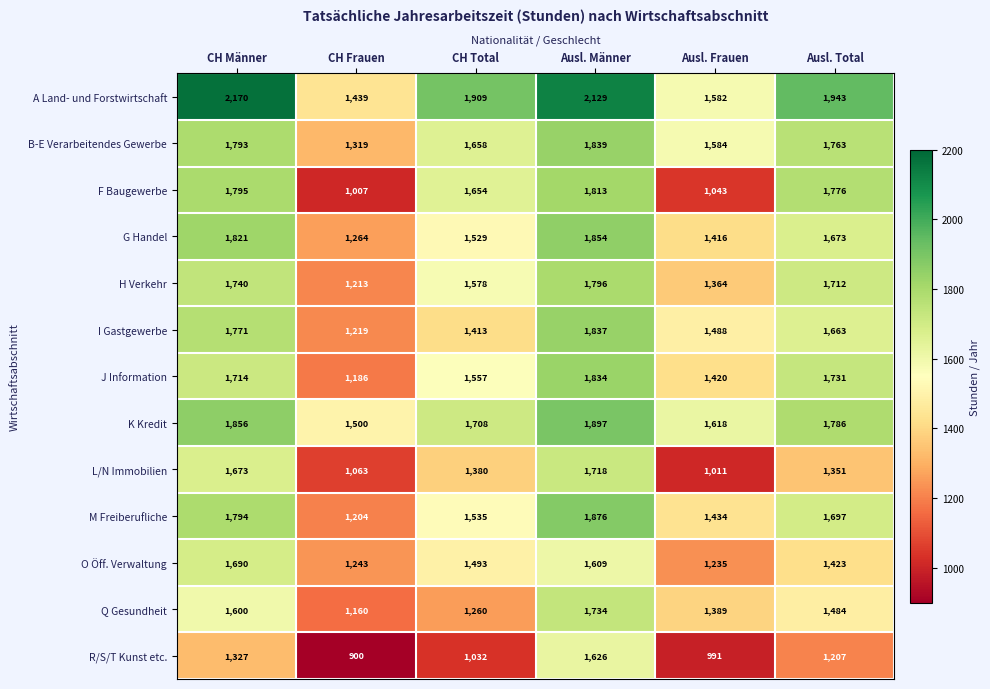

What is the approximate value of J Information at Ausl. Männer?

1834